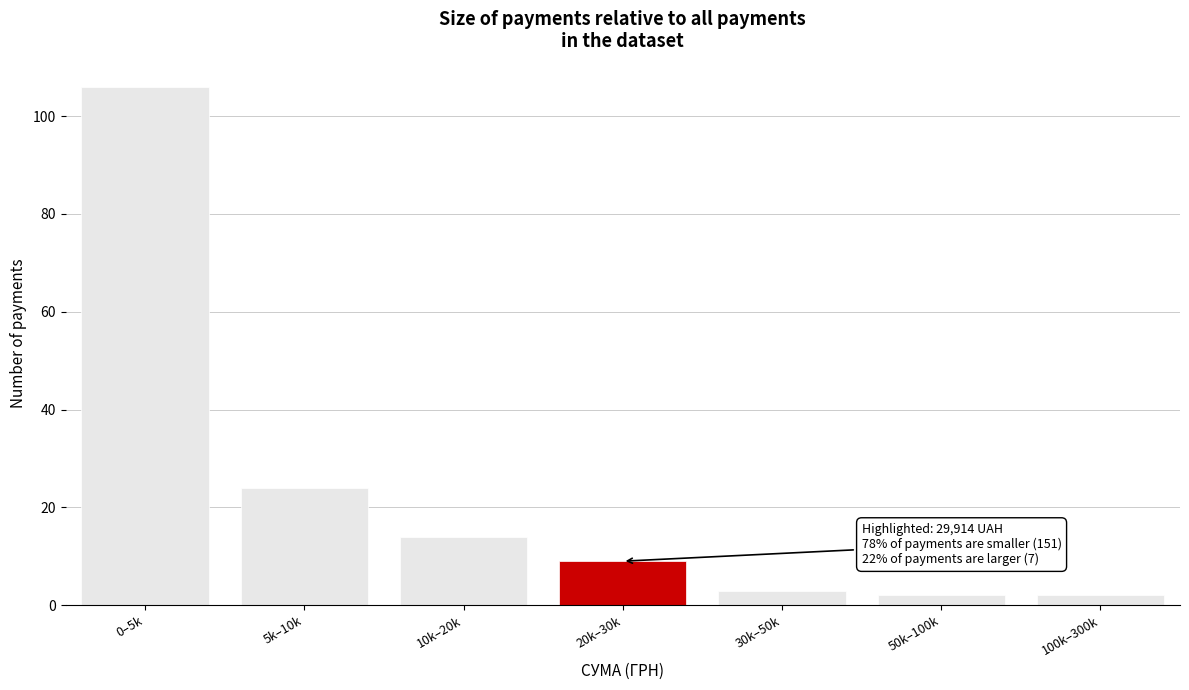

Reading right to left, extract all data points from this chart.

100k–300k=2	50k–100k=2	30k–50k=3	20k–30k=9	10k–20k=14	5k–10k=24	0–5k=106